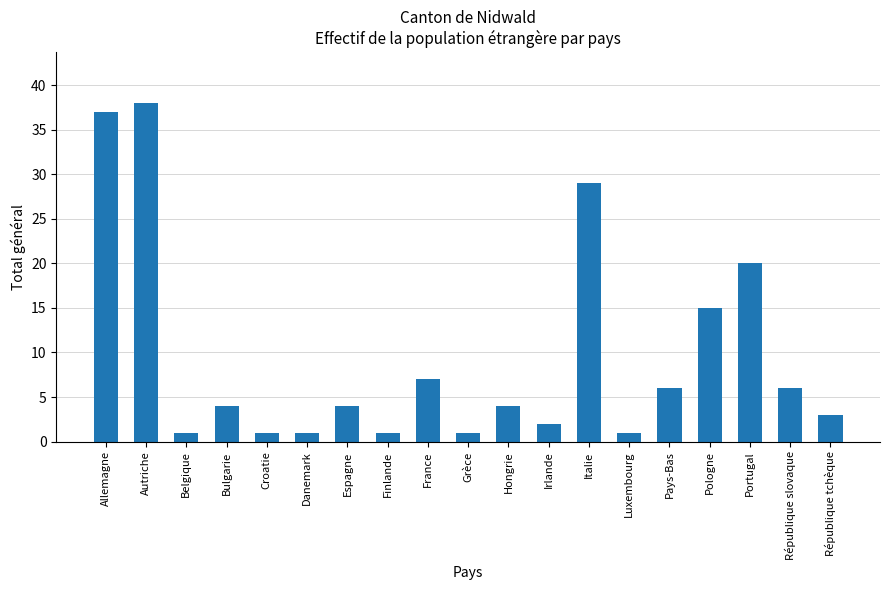

What is the ratio of the value at Pologne to the value at Danemark?

15.0